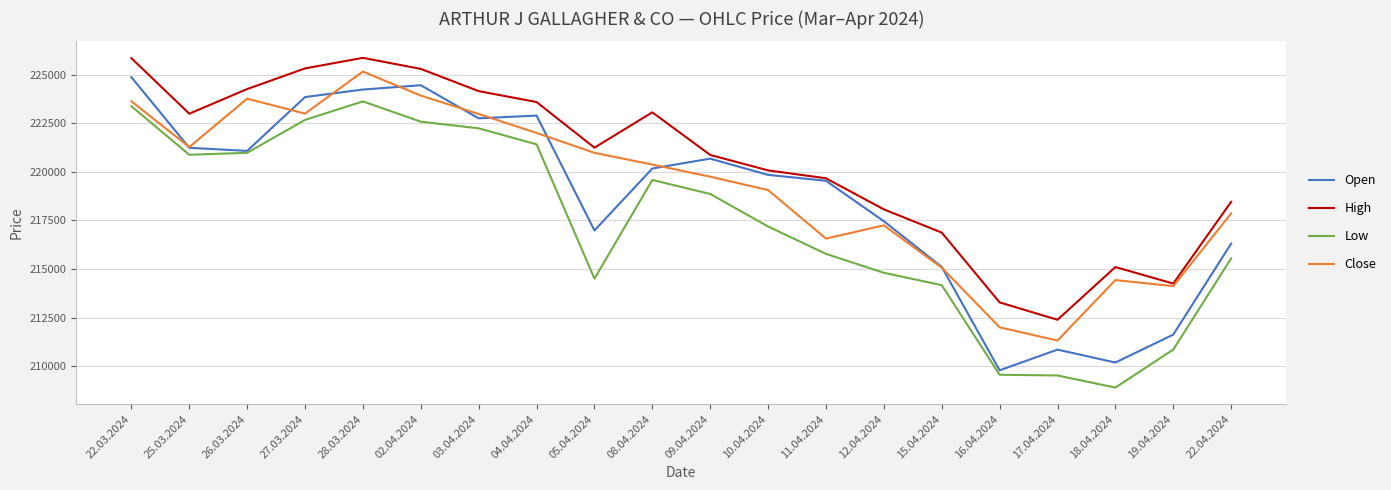

Is the value of Open at 12.04.2024 greater than the value of Low at 03.04.2024?

No